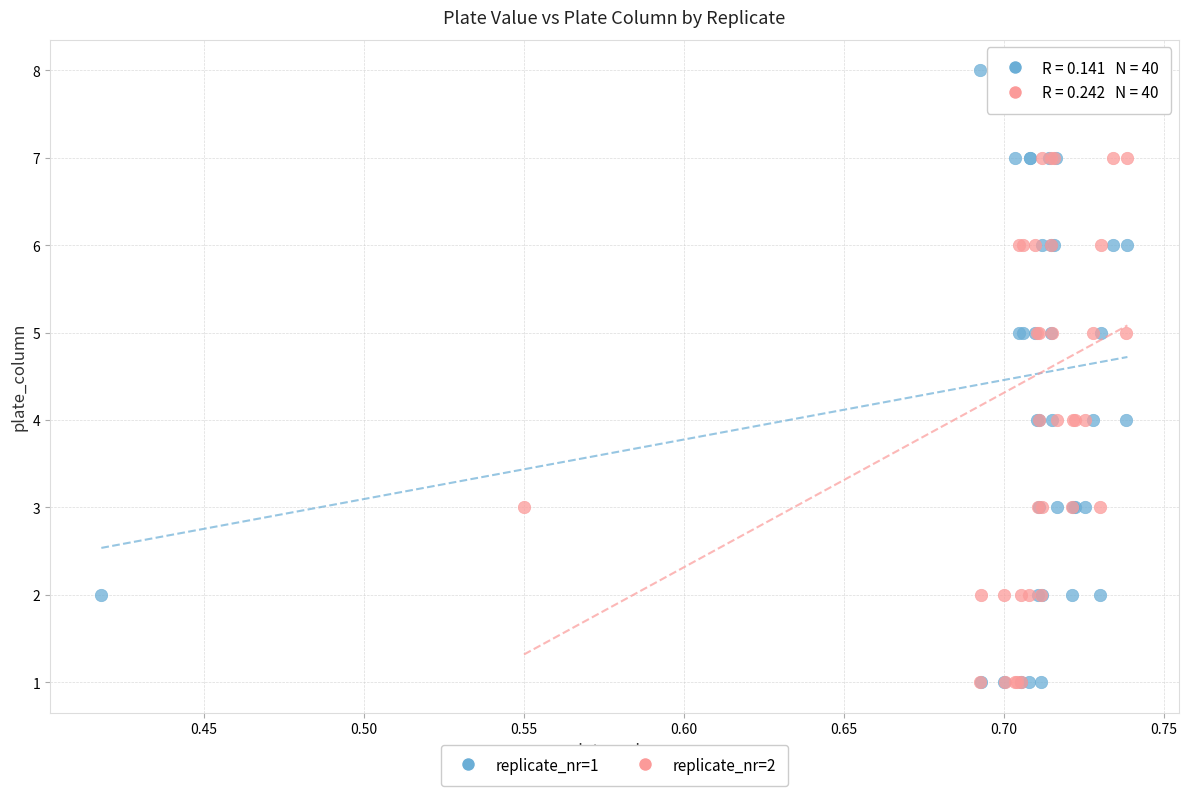

What are all the series names shown in the legend?

replicate_nr=1, replicate_nr=2